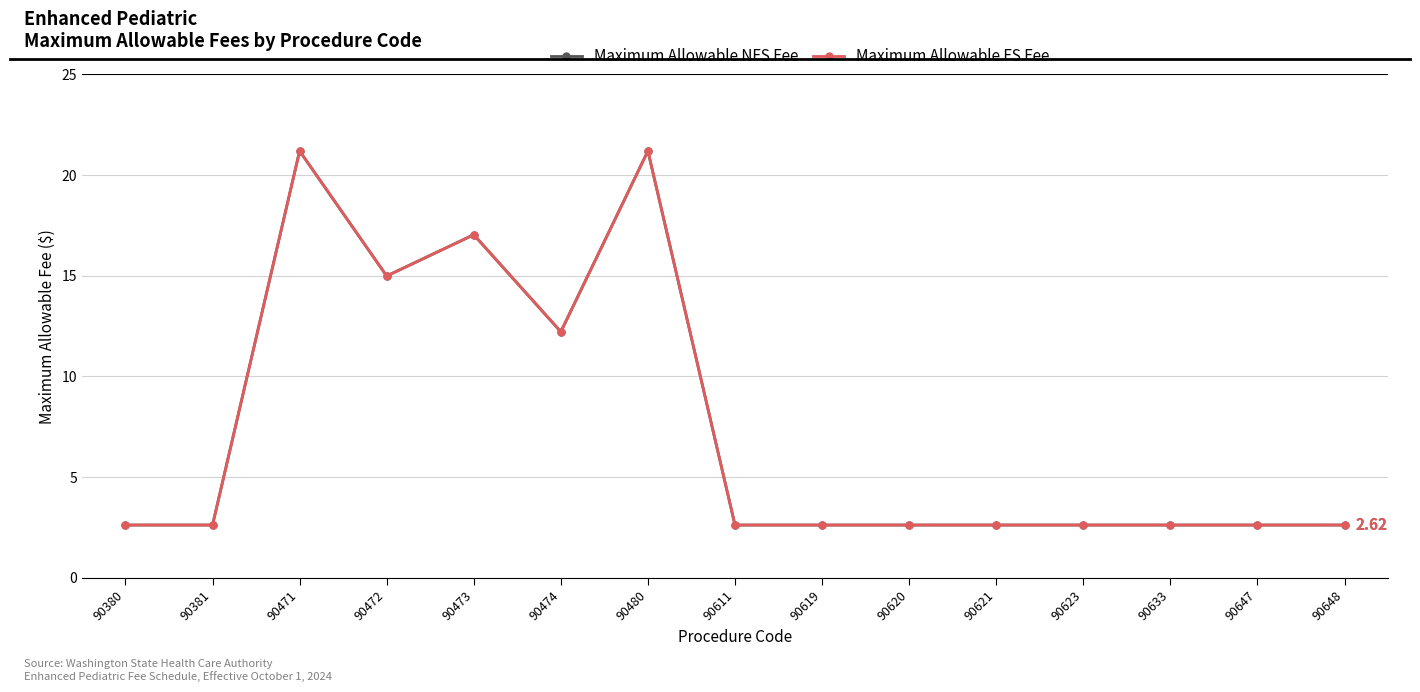

Is this an area chart (filled region under the line)?

No